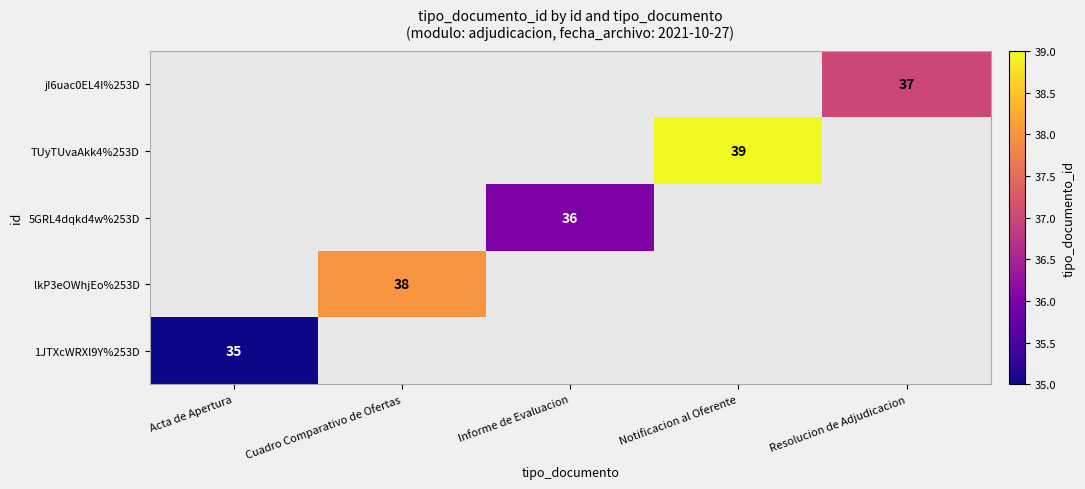

The value of lkP3eOWhjEo%253D at Cuadro Comparativo de Ofertas is 38. True or false?

True